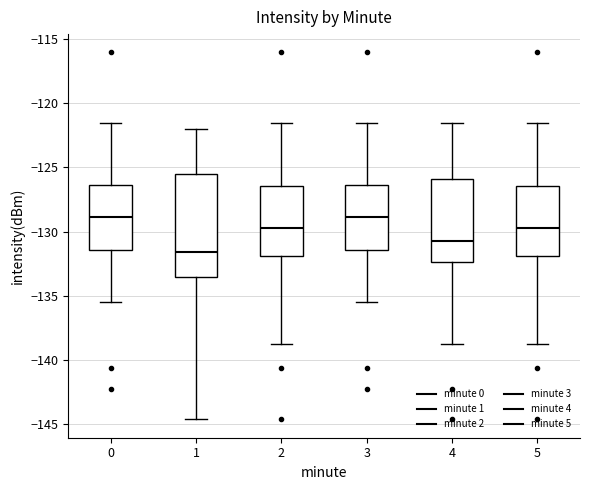

Where is the lower edge of the box at x = 5 on the y-axis? The values are not printed on the chart, so give them approximately, as read against the axis.

-132.0